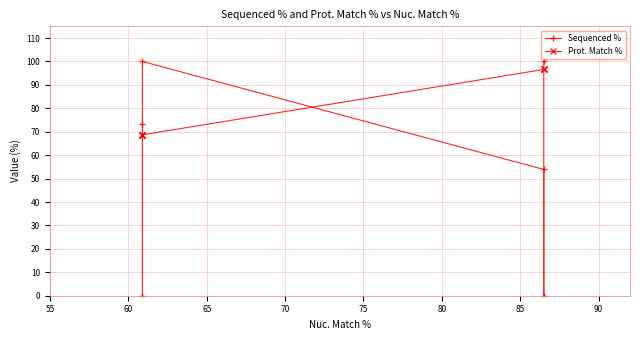

How many lines are shown in the chart?

2